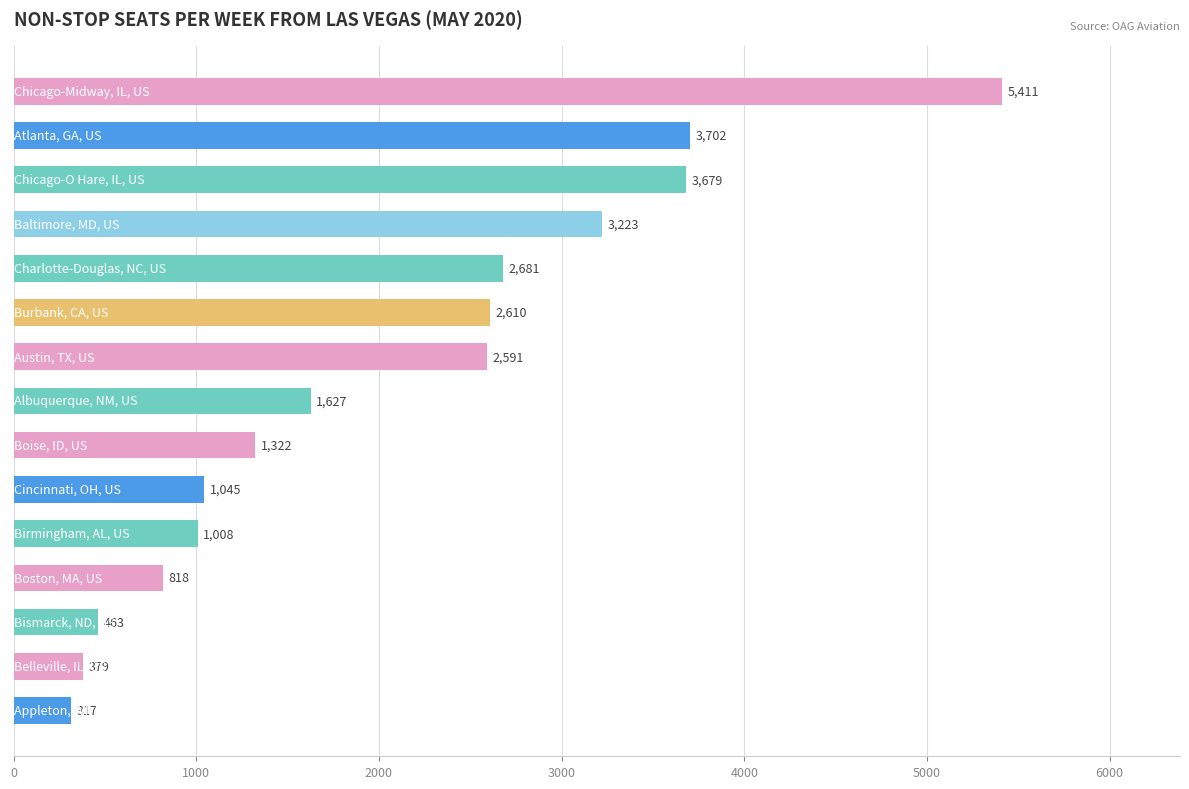

What is the minimum value shown in the chart?

317.0